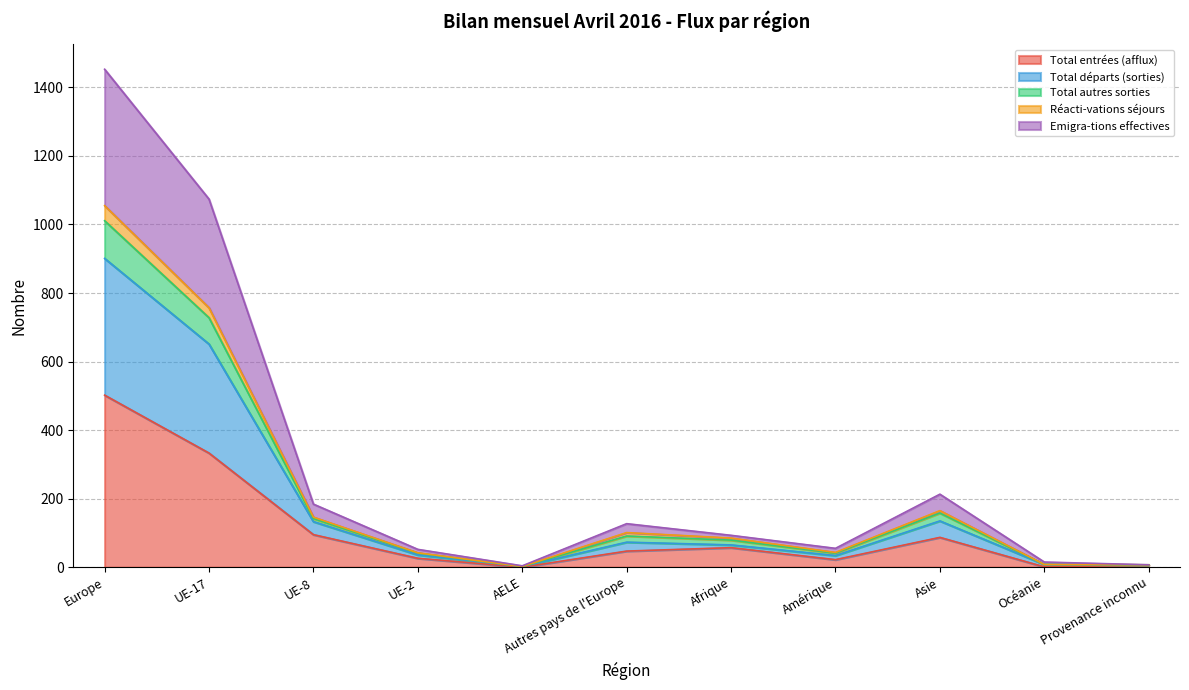

True or false: Emigra-tions effectives and Réacti-vations séjours cross at least once.

False